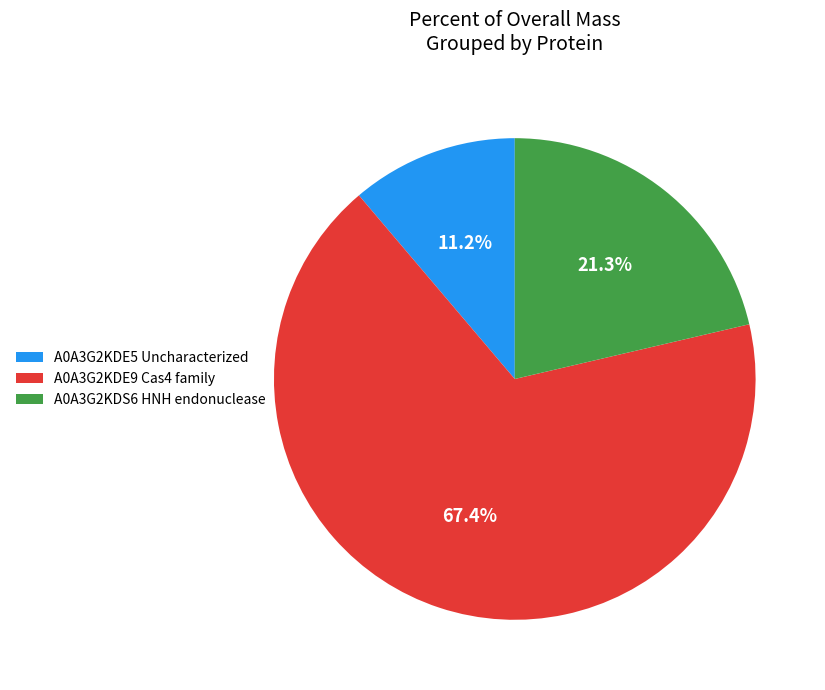

What percentage is the A0A3G2KDE5 Uncharacterized slice, to the nearest percent?

11%